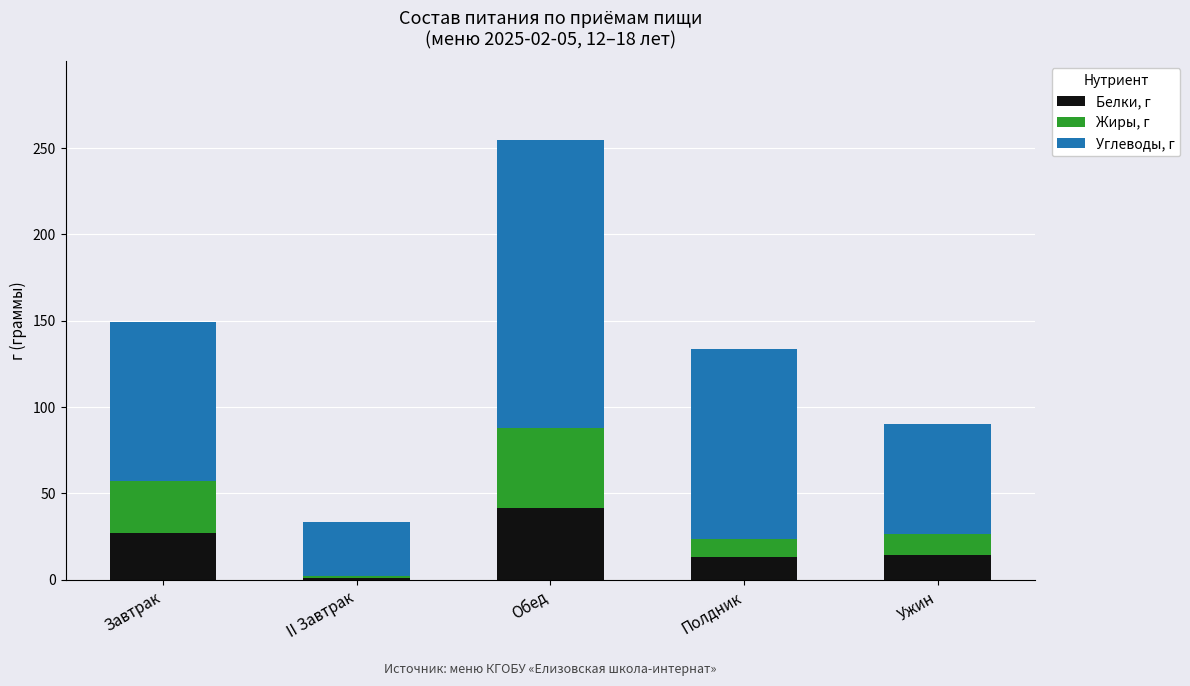

What value does the Белки, г series have at Полдник?

13.2